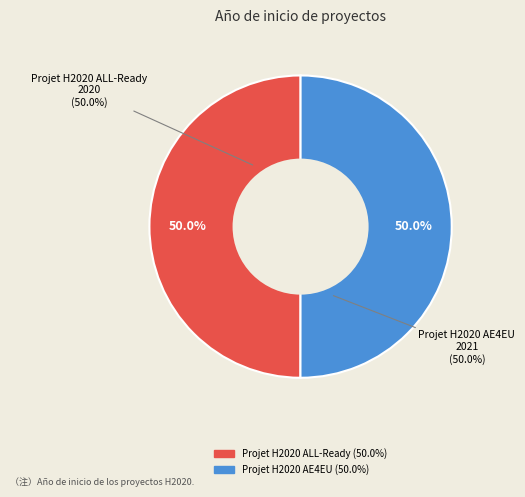

What percentage is the Projet H2020 AE4EU slice, to the nearest percent?

50%